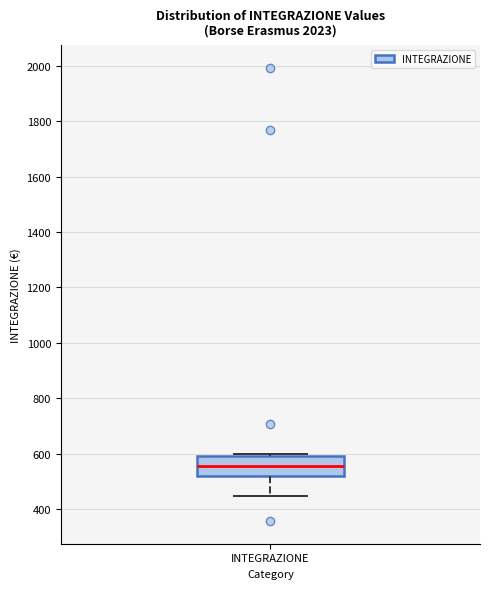

Read this box plot against the y-axis: the position of the median line, the range covered by the box, and the ends of both whiskers. The values are not printed on the chart, so give them approximately, as read against the axis.

median 560, box 520 to 600, whiskers 460 to 600